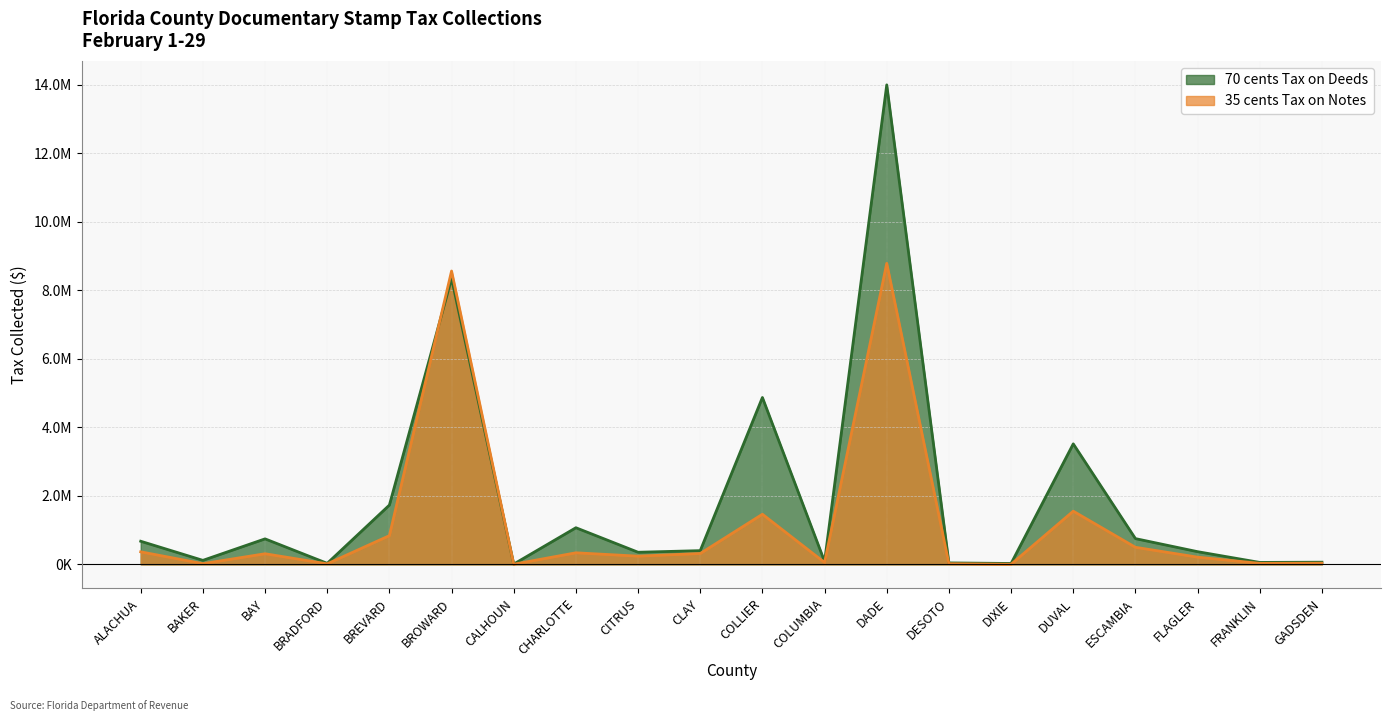

What is the label of the 20th point from the left?

GADSDEN